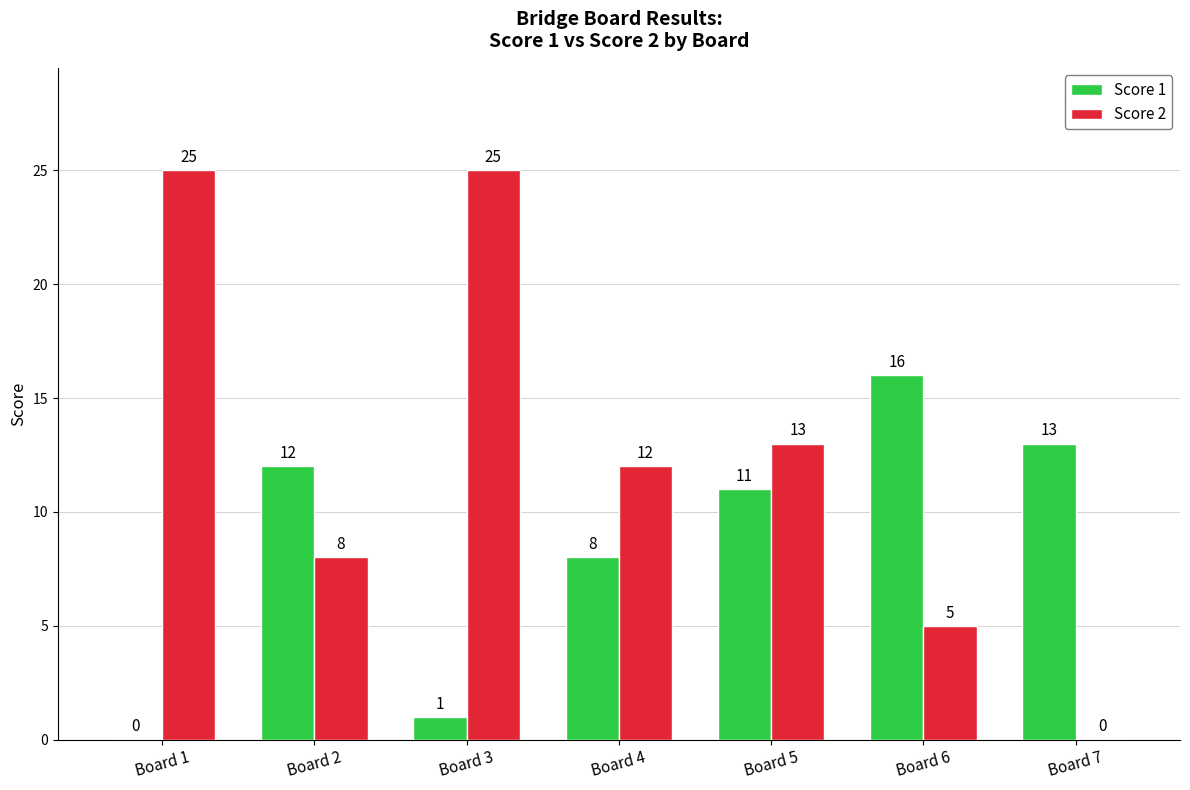

Reading left to right, list all the values displayed in this chart.

Score 1: Board 1=0	Board 2=12	Board 3=1	Board 4=8	Board 5=11	Board 6=16	Board 7=13
Score 2: Board 1=25	Board 2=8	Board 3=25	Board 4=12	Board 5=13	Board 6=5	Board 7=0